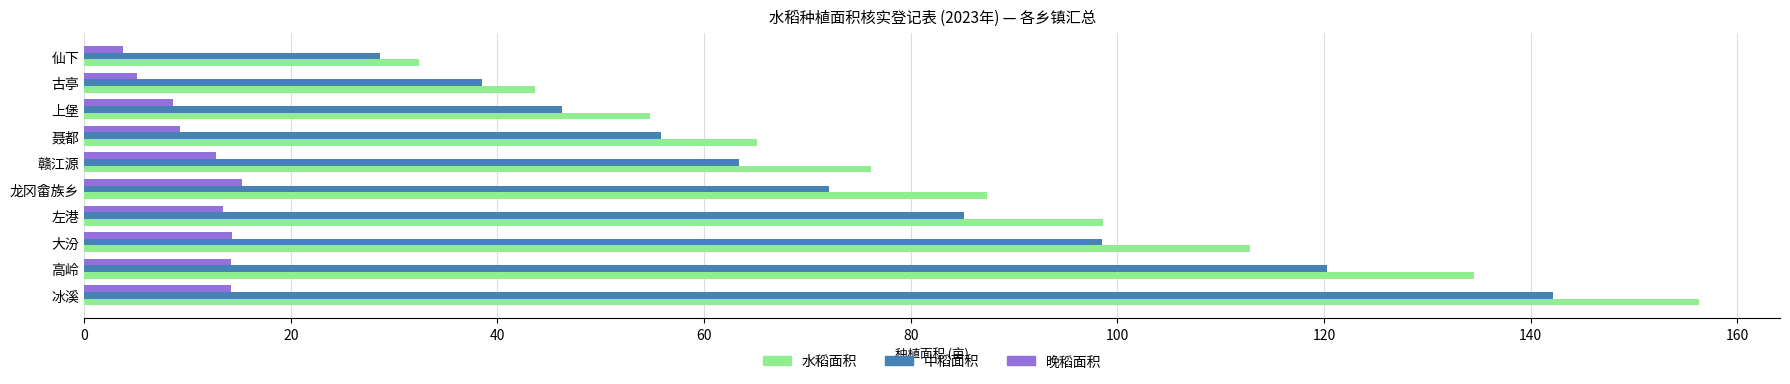

What is the spread (max minus min) of values at 上堡?

46.2